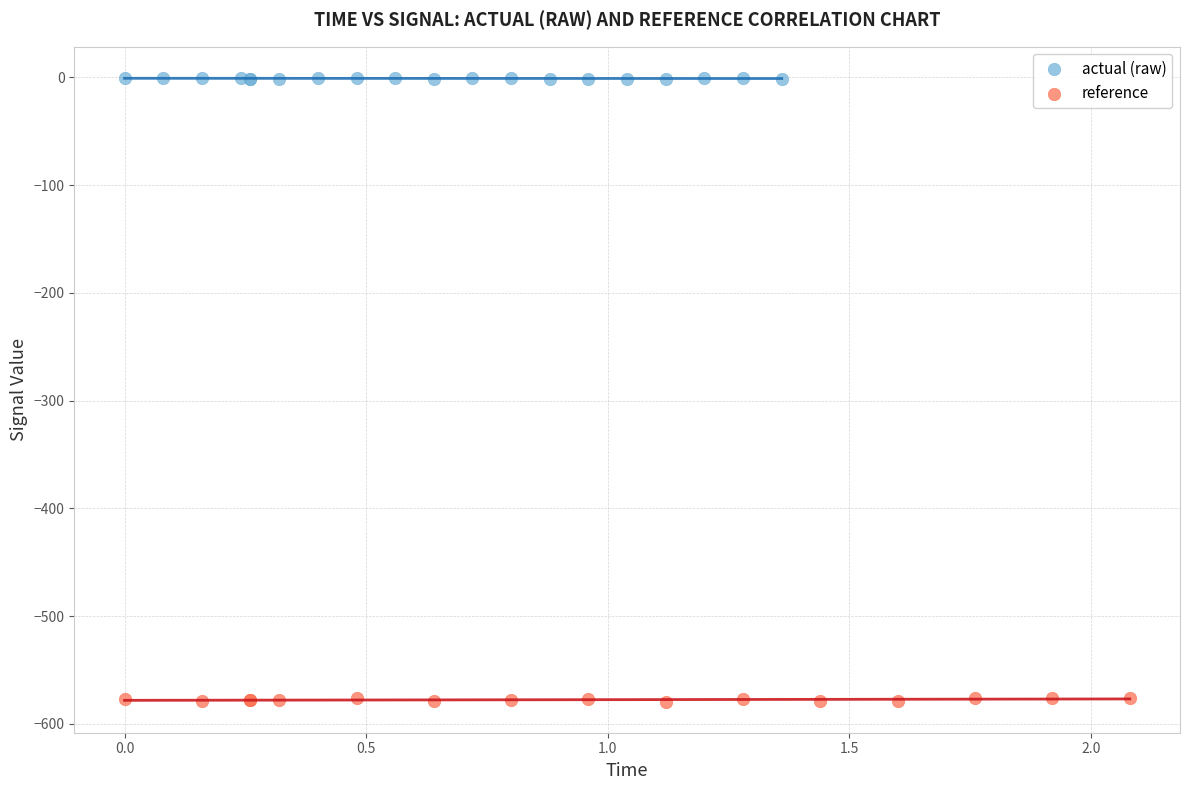

Which series reaches the minimum Y coordinate?

reference